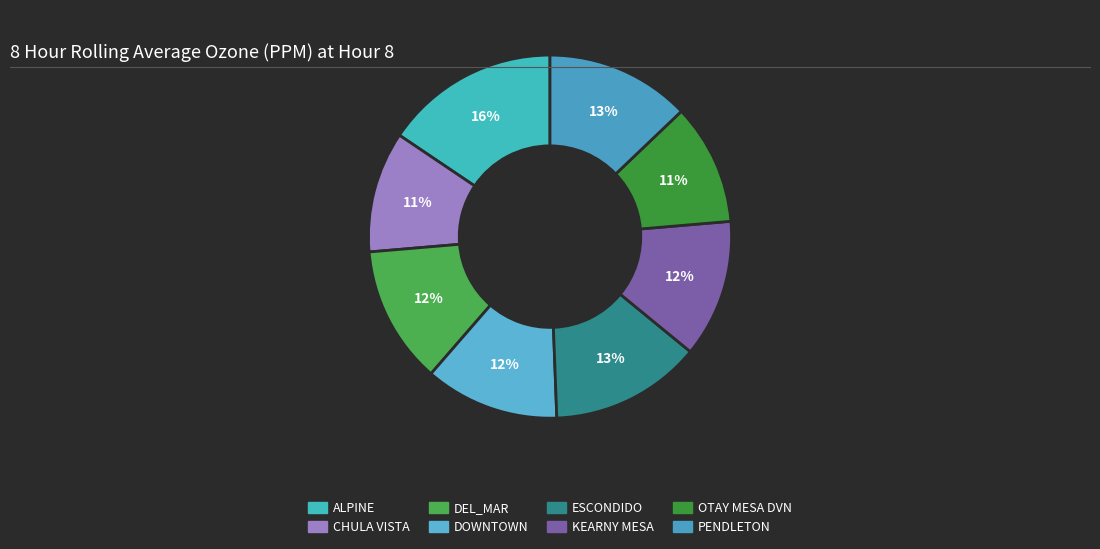

To the nearest percent, what percentage of the pie is DEL_MAR?

12%